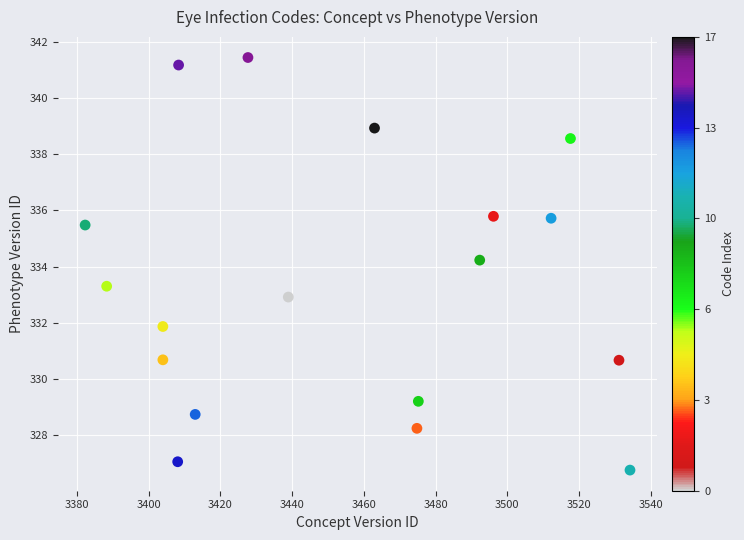

What Y value in the scatter plot is closest to 334?

334.2